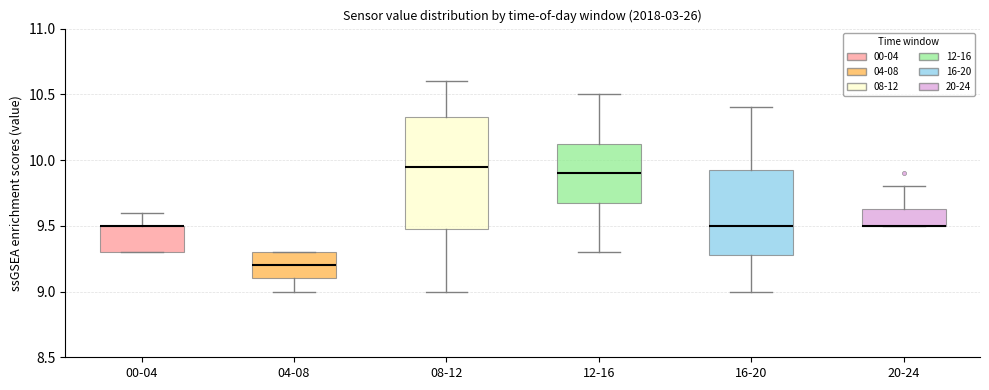

Comparing the boxes themselves (not the whiskers), which one is the tallest?

08-12